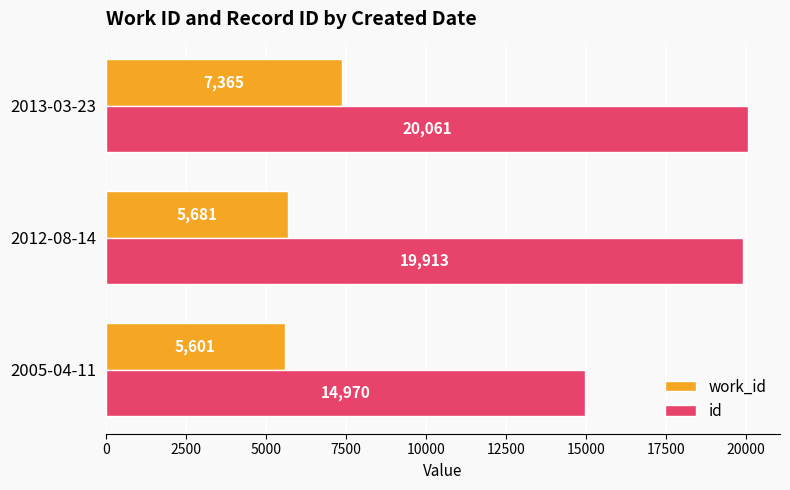

At which label is work_id closest to 6483?

2012-08-14